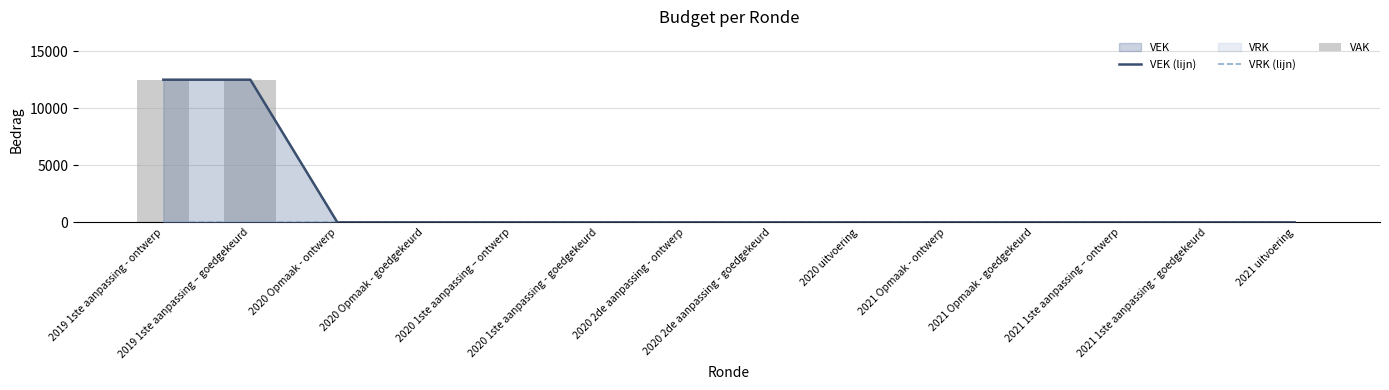

Between 2019 1ste aanpassing - ontwerp and 2020 Opmaak - goedgekeurd, which series saw the biggest shift?

VEK (lijn)